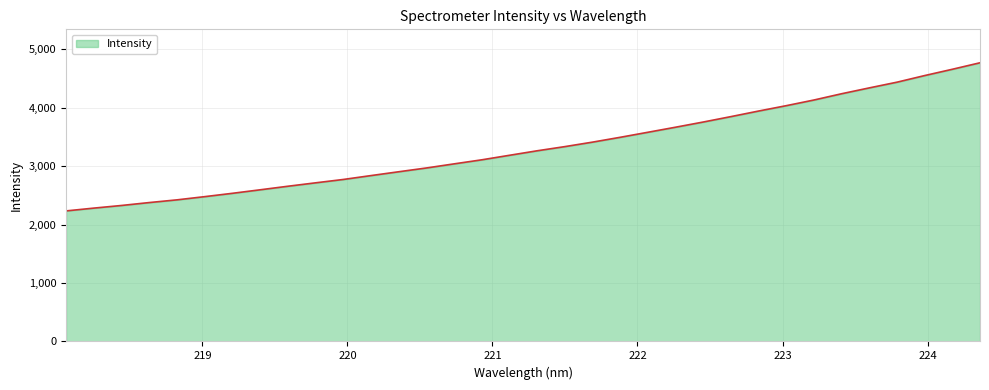

What is the smallest value displayed?

2235.2